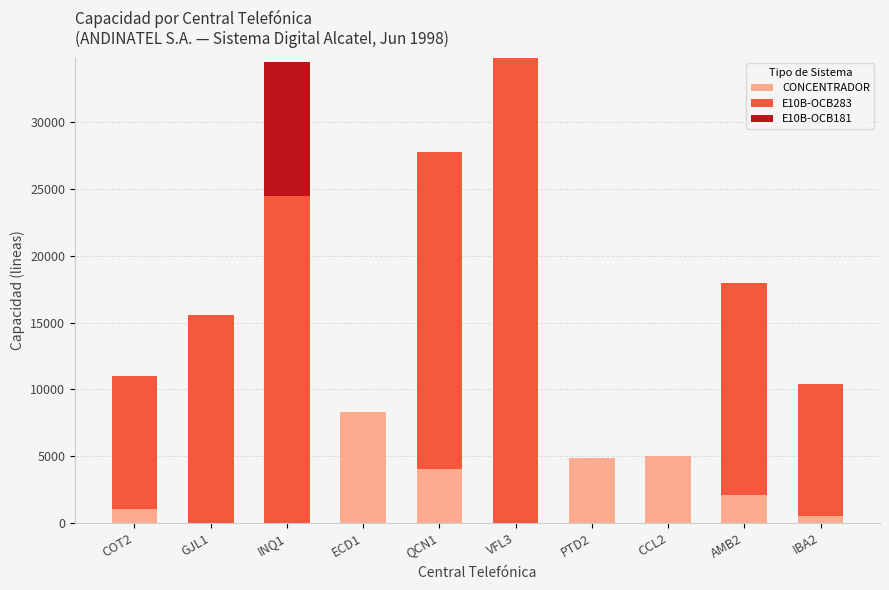

Count the number of data series in this chart.

3